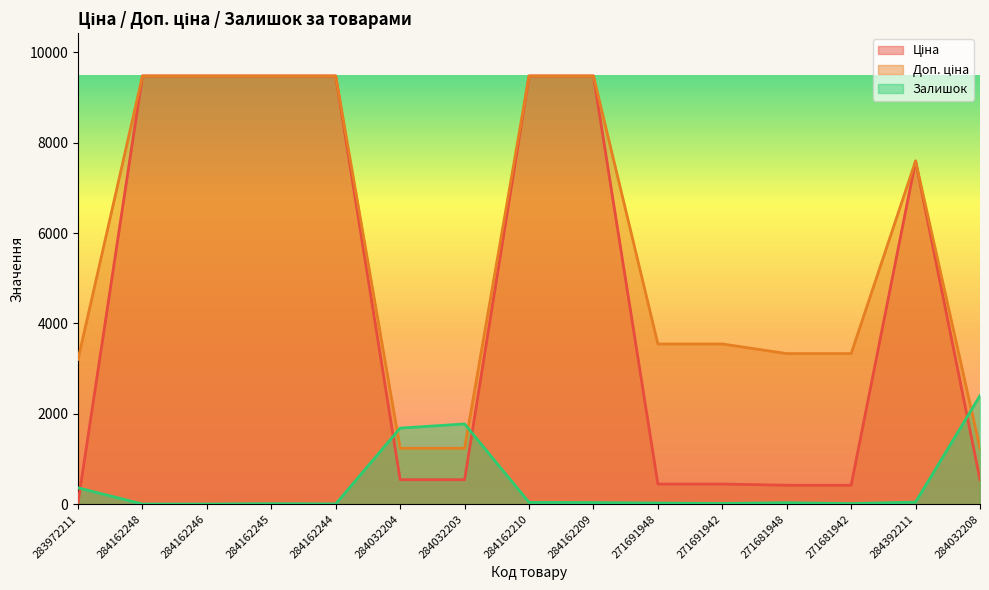

What is the approximate value of Залишок at 271681942?

10.0